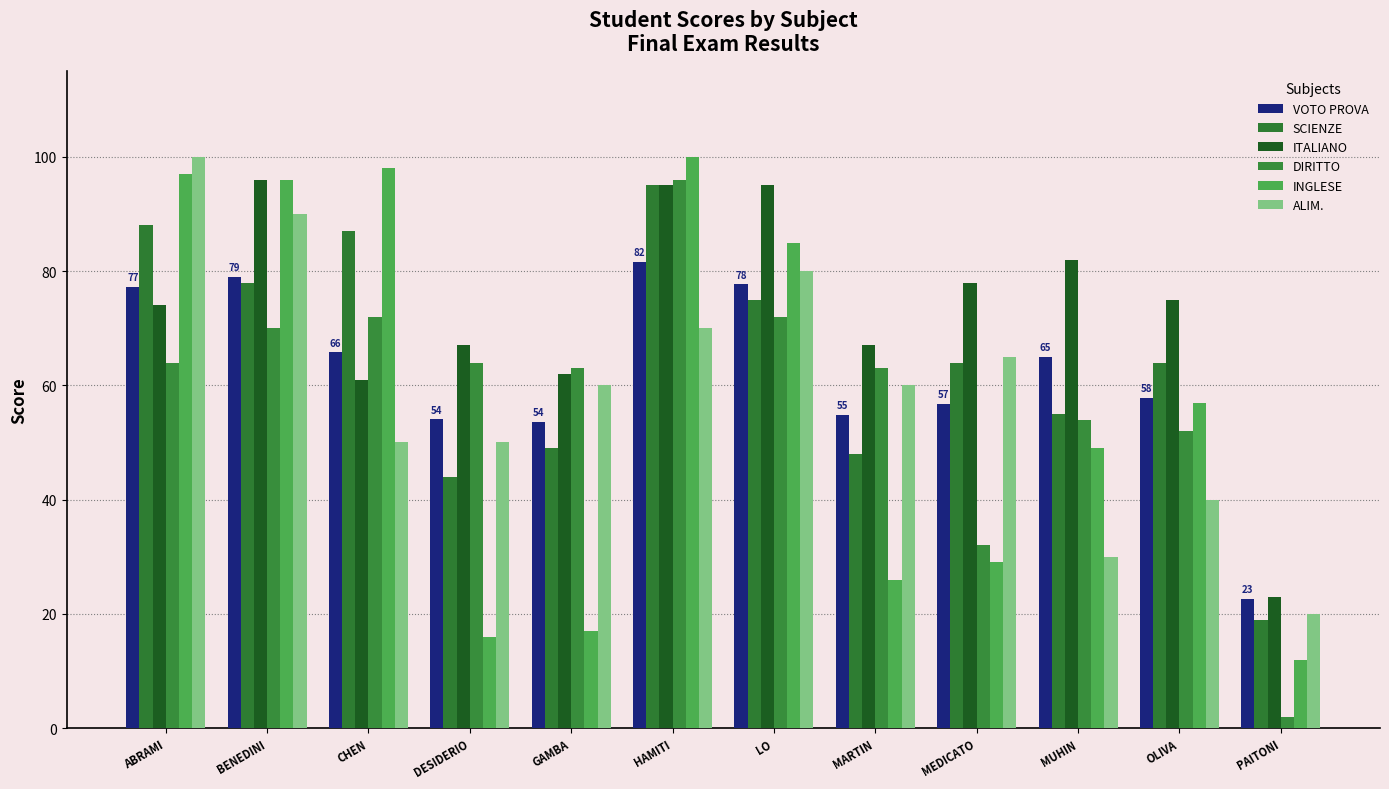

What are all the series names shown in the legend?

VOTO PROVA, SCIENZE, ITALIANO, DIRITTO, INGLESE, ALIM.